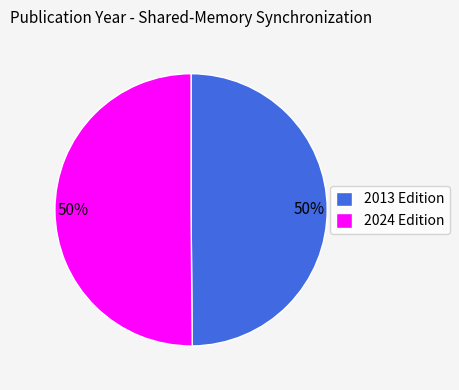

What percentage is the 2024 Edition slice, to the nearest percent?

50%